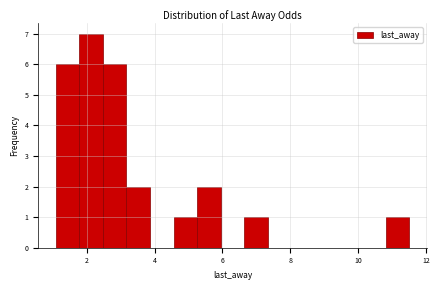

Around what value on the x-axis is the tallest bar? Give the approximate position of its centre, as read against the axis.

2.2